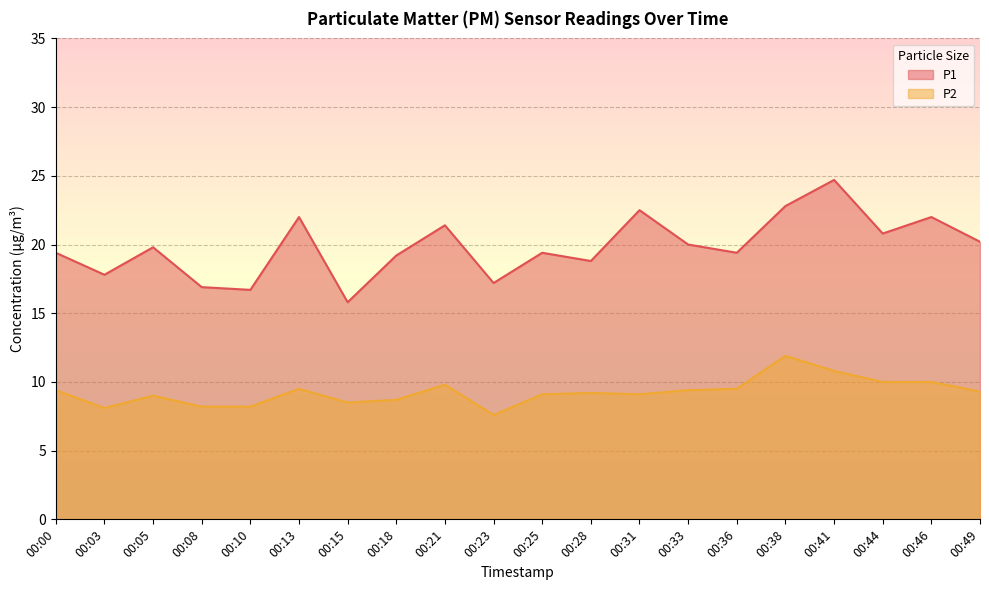

The P2 series shows 9.1 at 00:31. True or false?

True